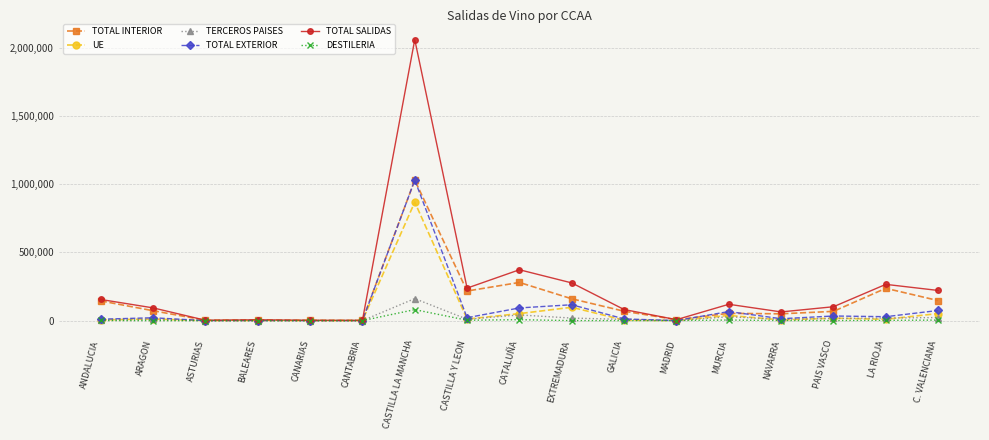

True or false: TOTAL EXTERIOR has a value of 66360 at MURCIA.

True